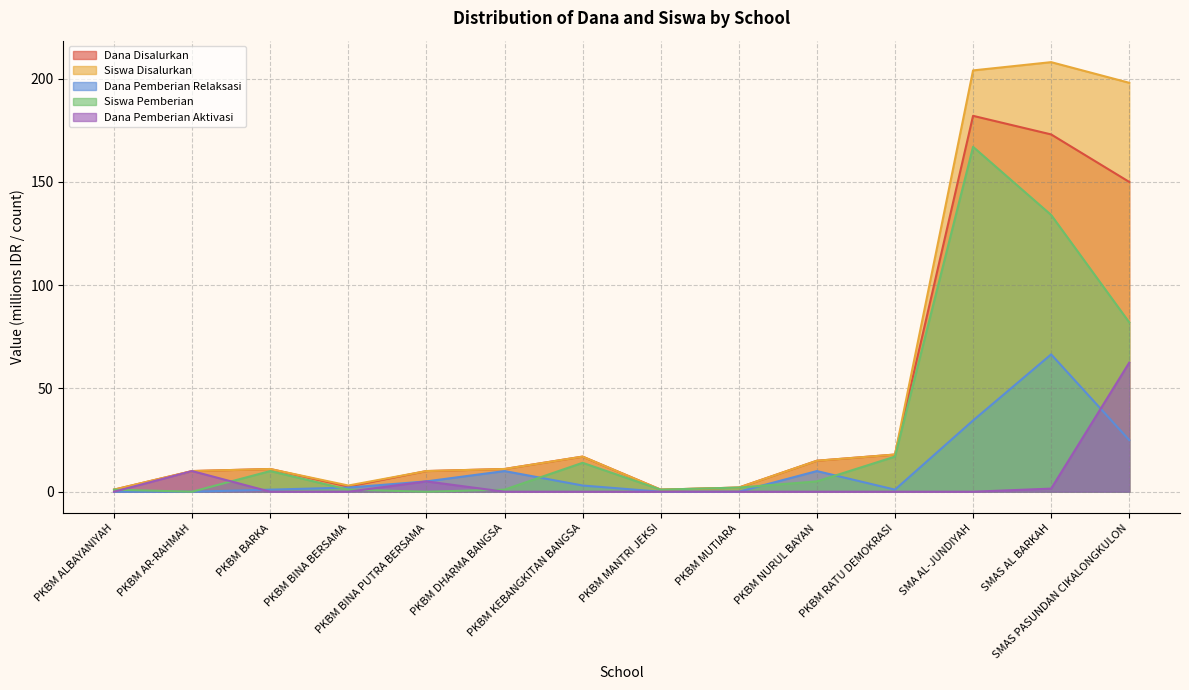

What is the difference between the maximum and minimum values in the Dana Pemberian Relaksasi series?

66.5